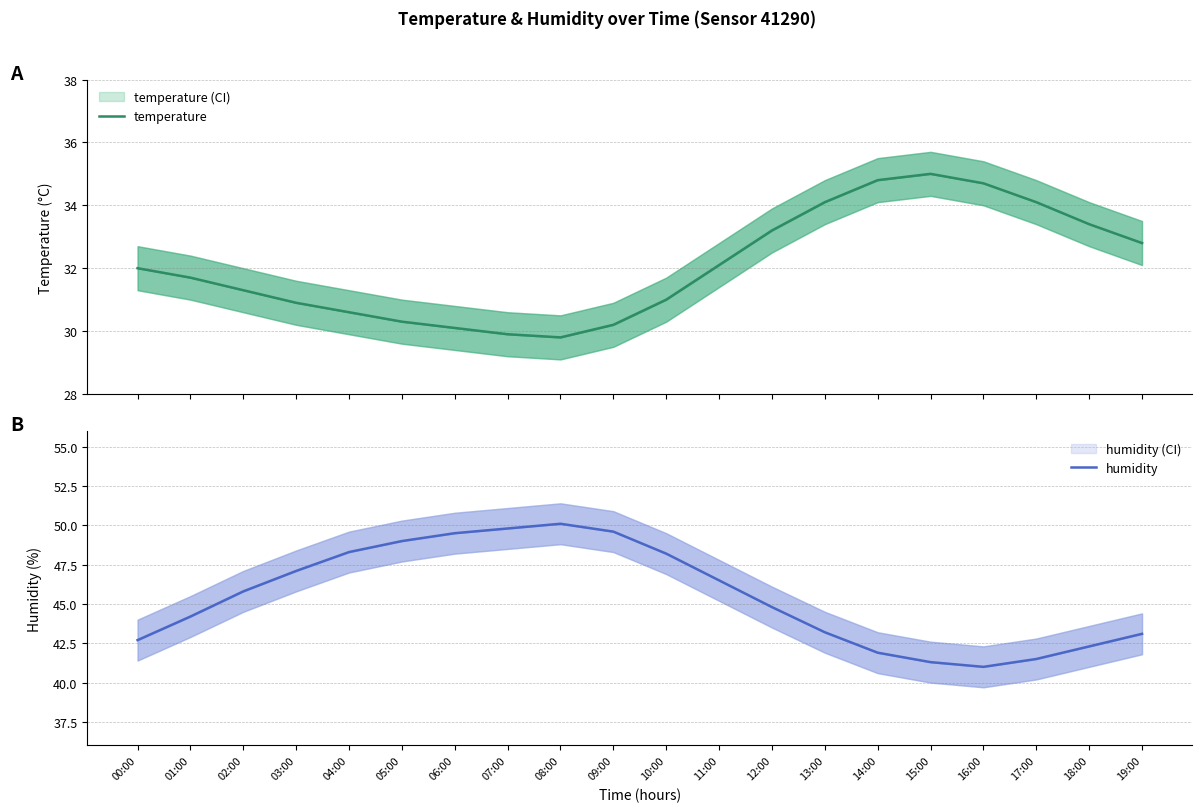

True or false: temperature and humidity cross at least once.

False